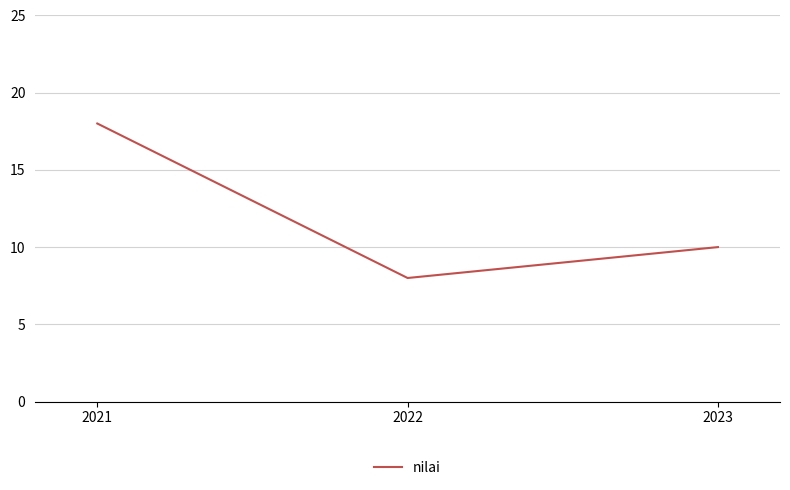

What is the difference between the second highest and minimum values?

2